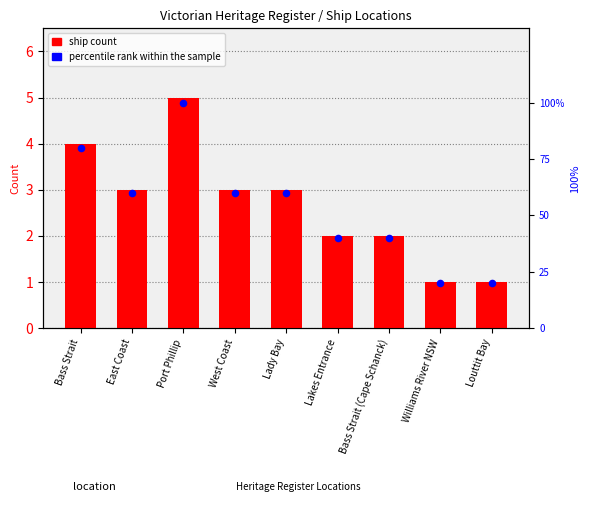

Which series reaches the maximum Y coordinate?

percentile rank within the sample